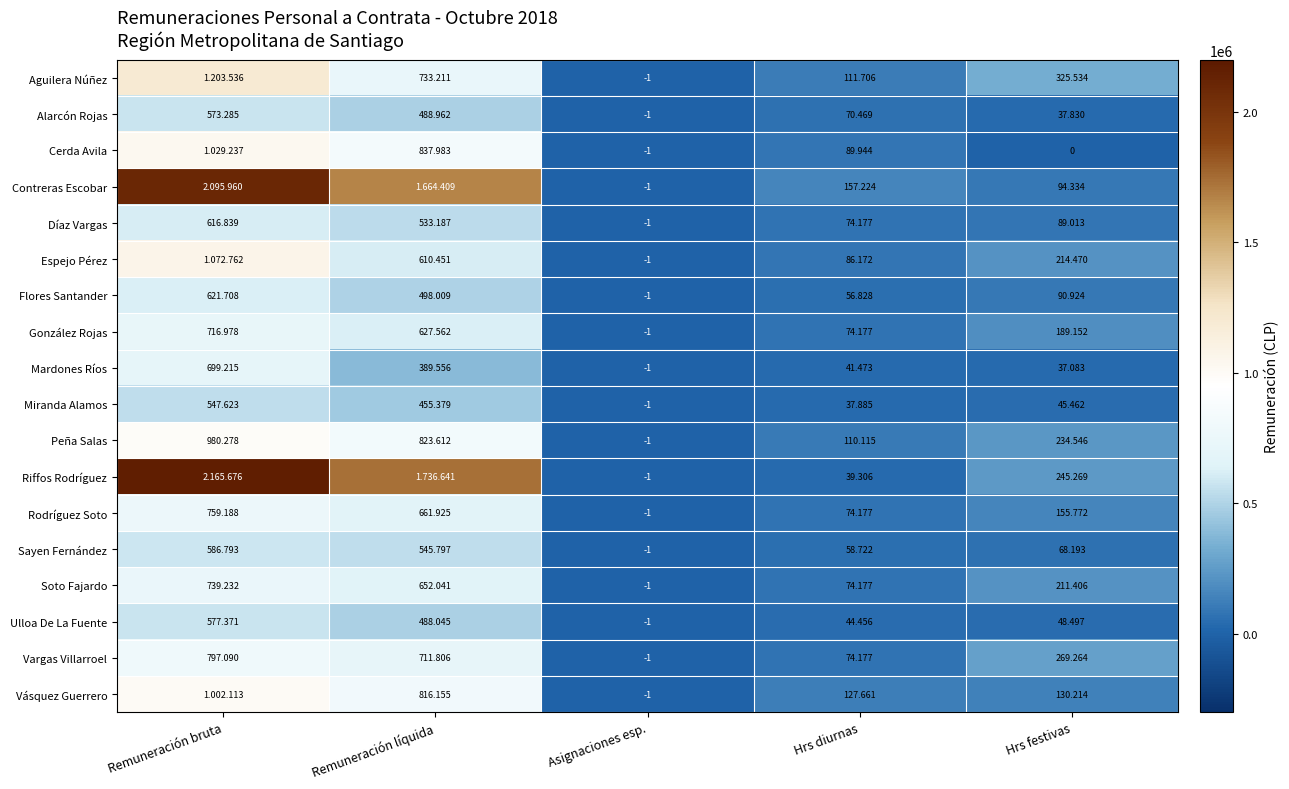

At which label is Cerda Avila closest to 514618?

Remuneración líquida